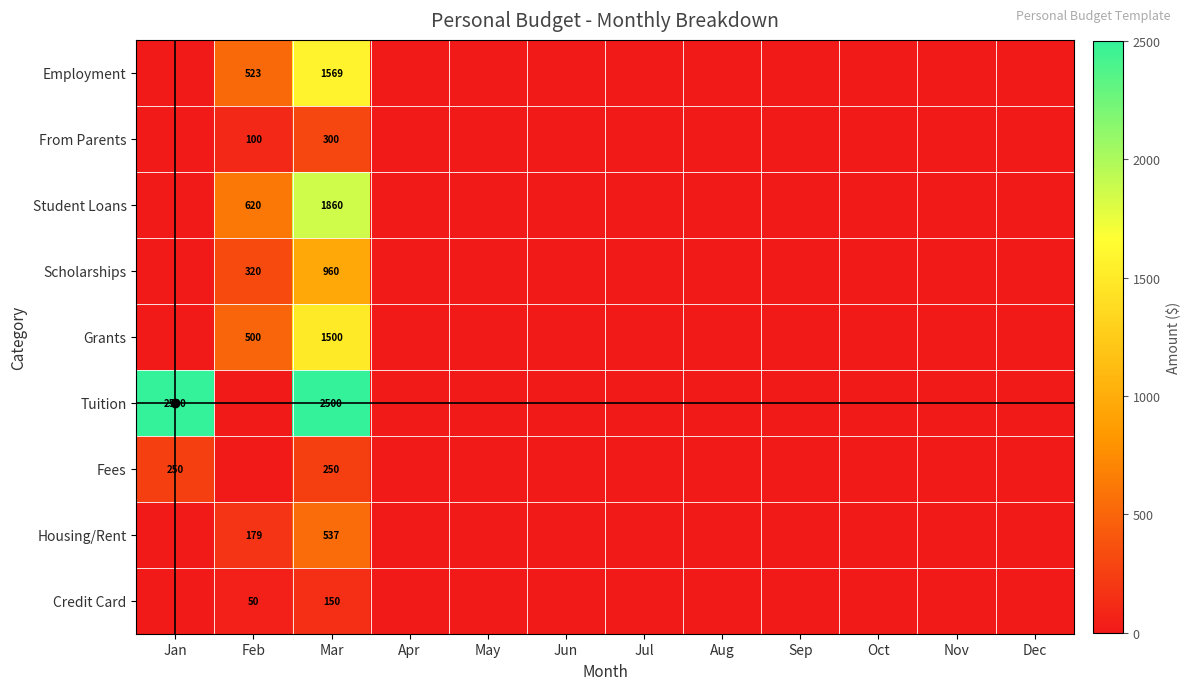

The value of Housing/Rent at Feb is 311. True or false?

False